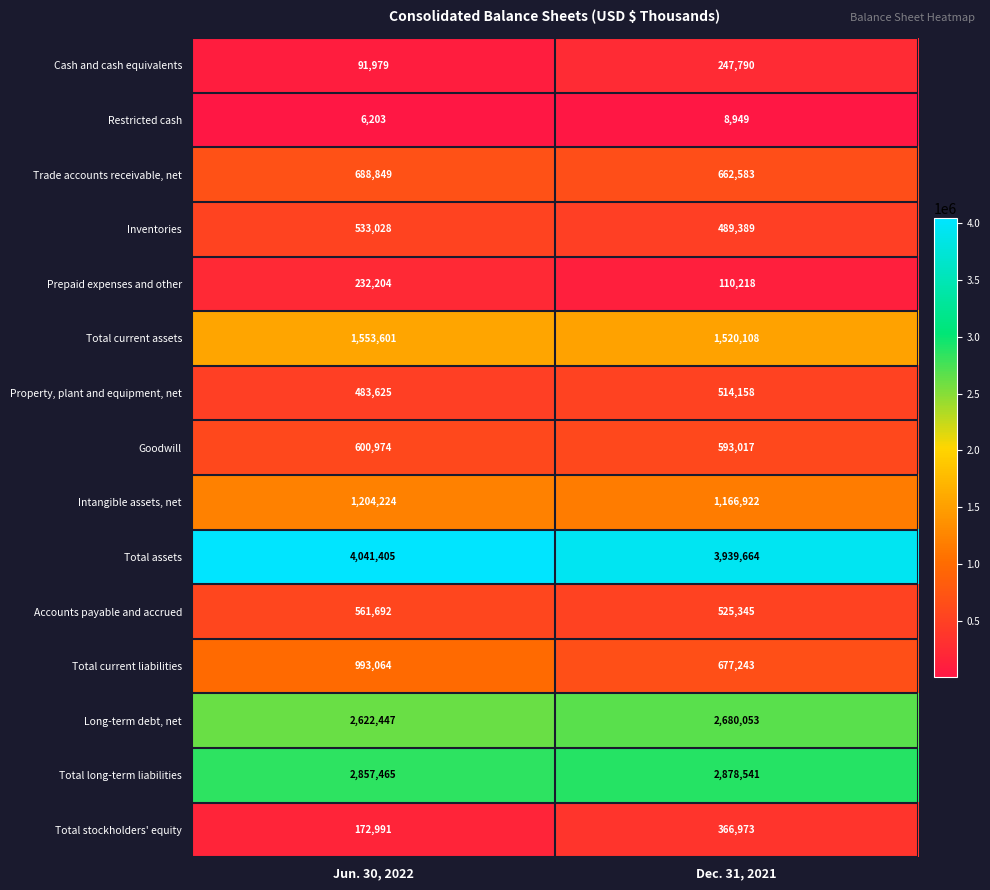

Reading left to right, extract all data points from this chart.

Cash and cash equivalents: 91979	247790
Restricted cash: 6203	8949
Trade accounts receivable, net: 688849	662583
Inventories: 533028	489389
Prepaid expenses and other: 232204	110218
Total current assets: 1553601	1520108
Property, plant and equipment, net: 483625	514158
Goodwill: 600974	593017
Intangible assets, net: 1204224	1166922
Total assets: 4041405	3939664
Accounts payable and accrued: 561692	525345
Total current liabilities: 993064	677243
Long-term debt, net: 2622447	2680053
Total long-term liabilities: 2857465	2878541
Total stockholders' equity: 172991	366973